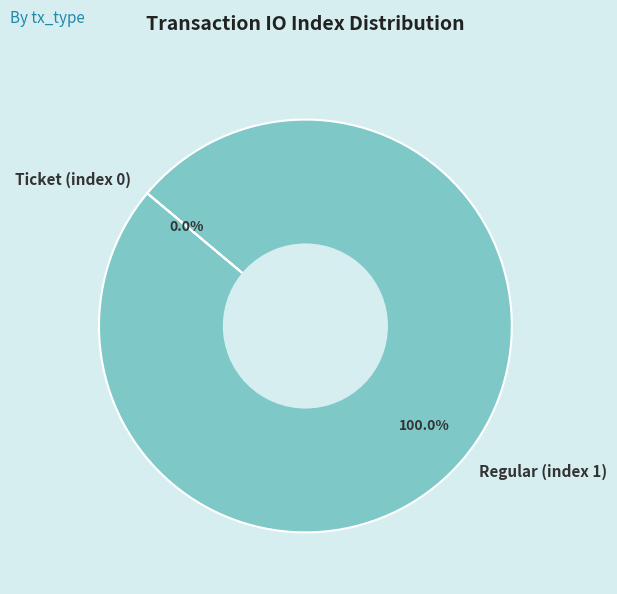

True or false: Regular (index 1) accounts for 99% of the total.

False